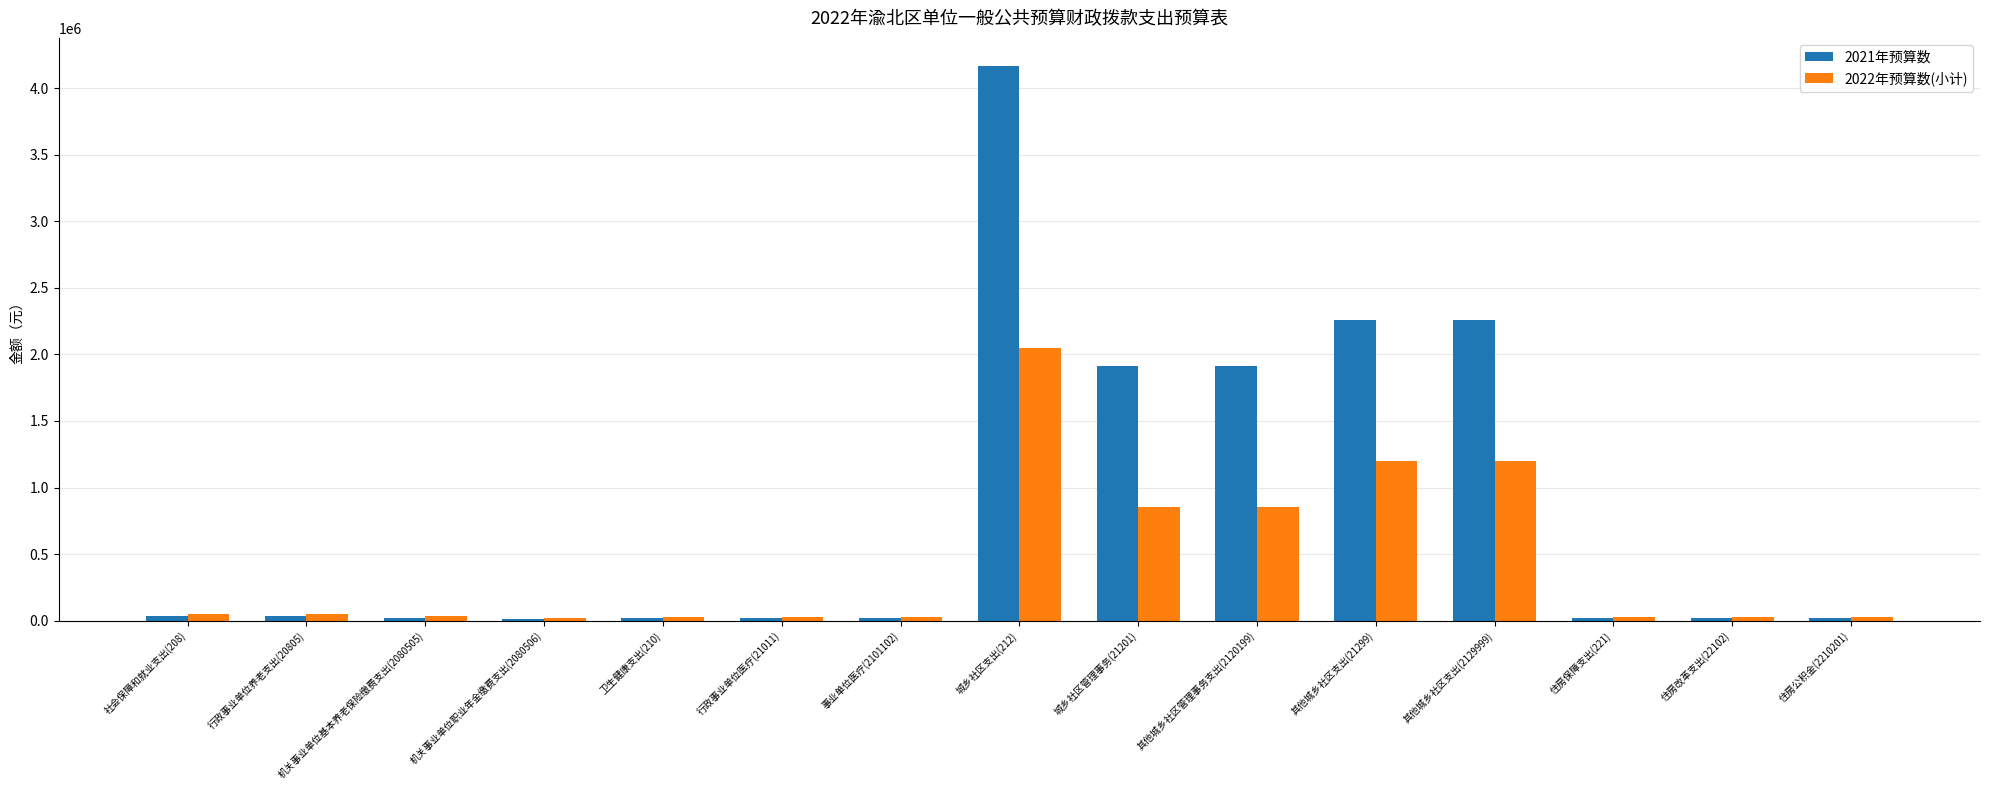

Does the chart contain stacked bars?

No